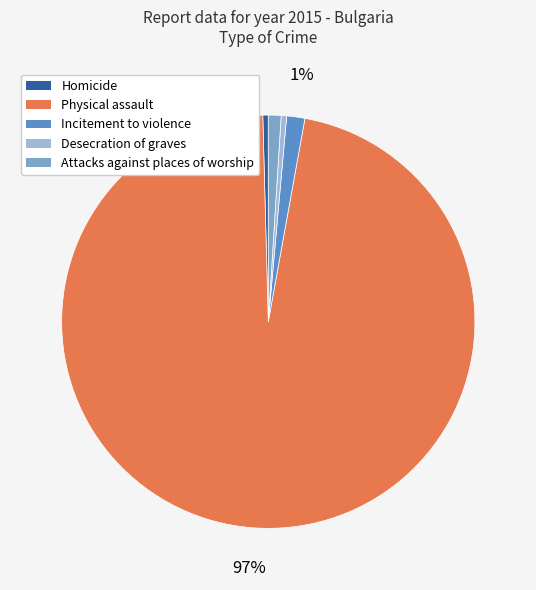

How many segments does this pie chart have?

5